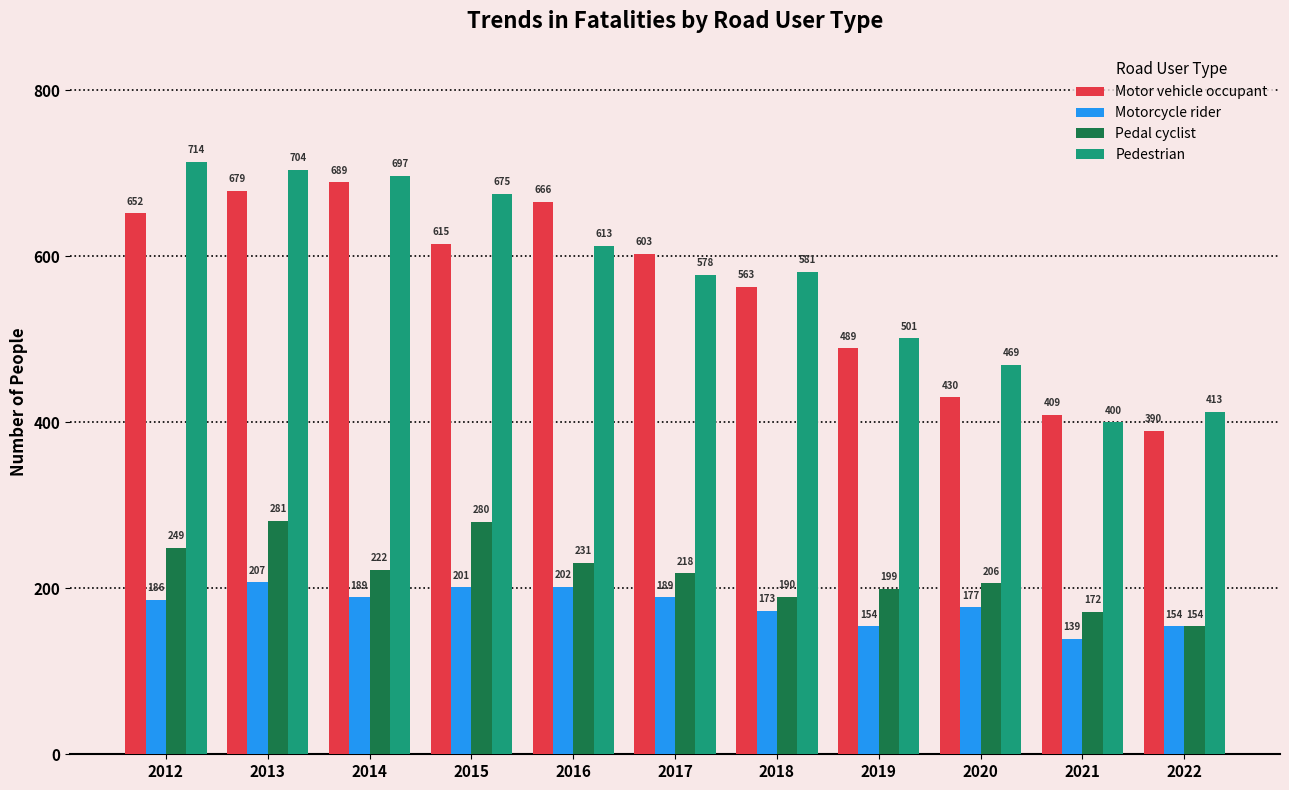

What is the sum of all Motorcycle rider values?

1971